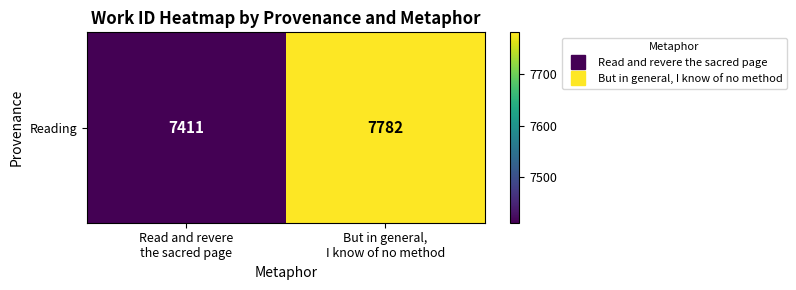

The value at Read and revere
the sacred page is 5070. True or false?

False